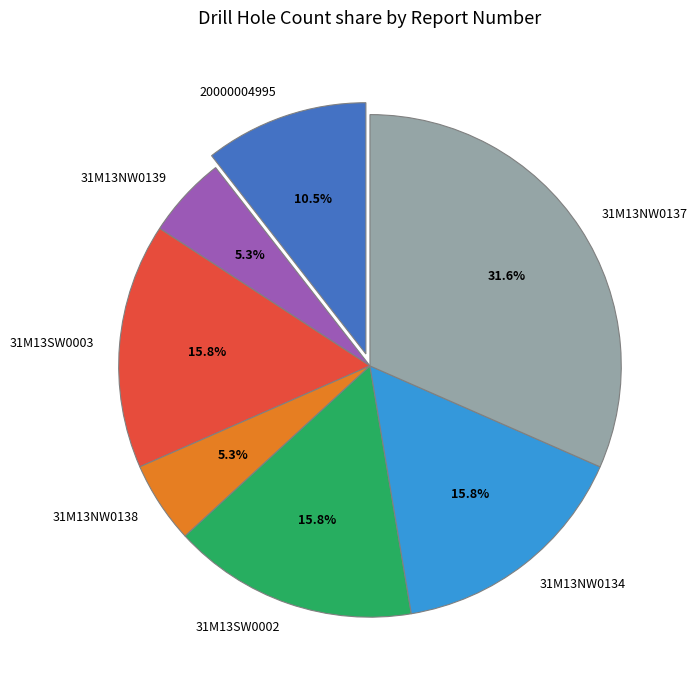

True or false: 31M13SW0002 accounts for 24% of the total.

False